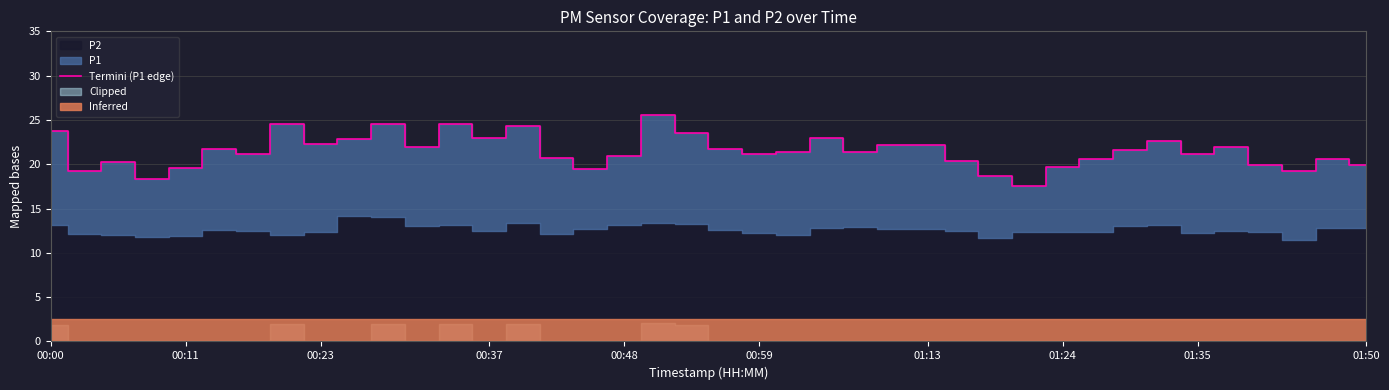

The value at 15 is 20.7. True or false?

True